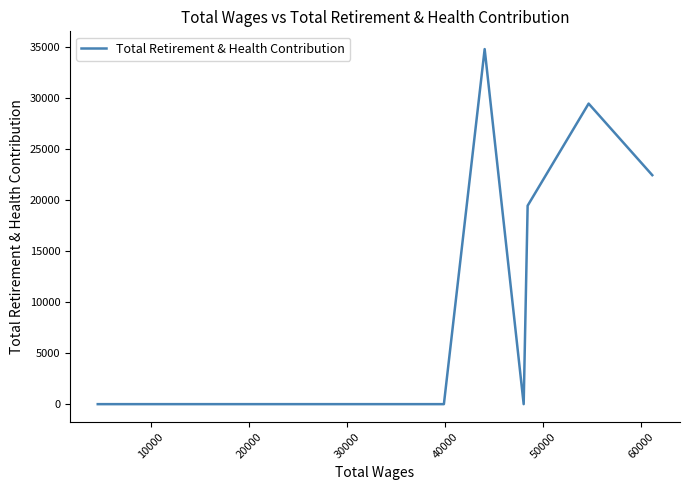

The value at 30000 is 0. True or false?

True